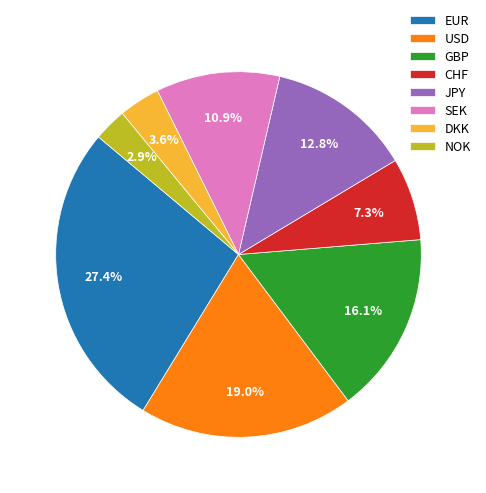

Is there a majority slice in this chart?

No